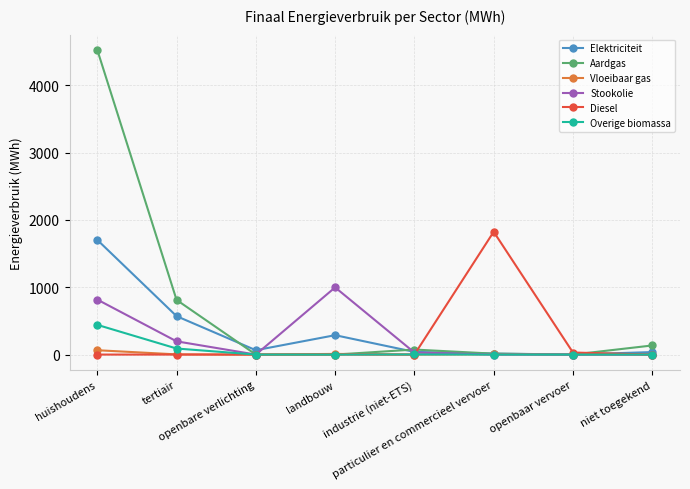

What is the maximum value shown in the chart?

4526.1